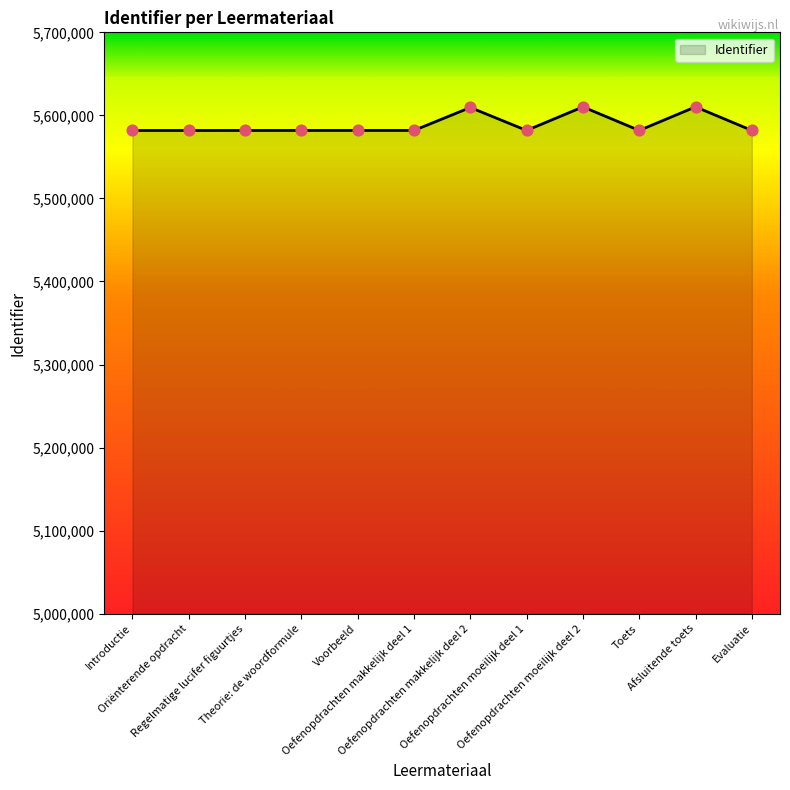

What is the change in value from Introductie to Oefenopdrachten makkelijk deel 2?

+27685